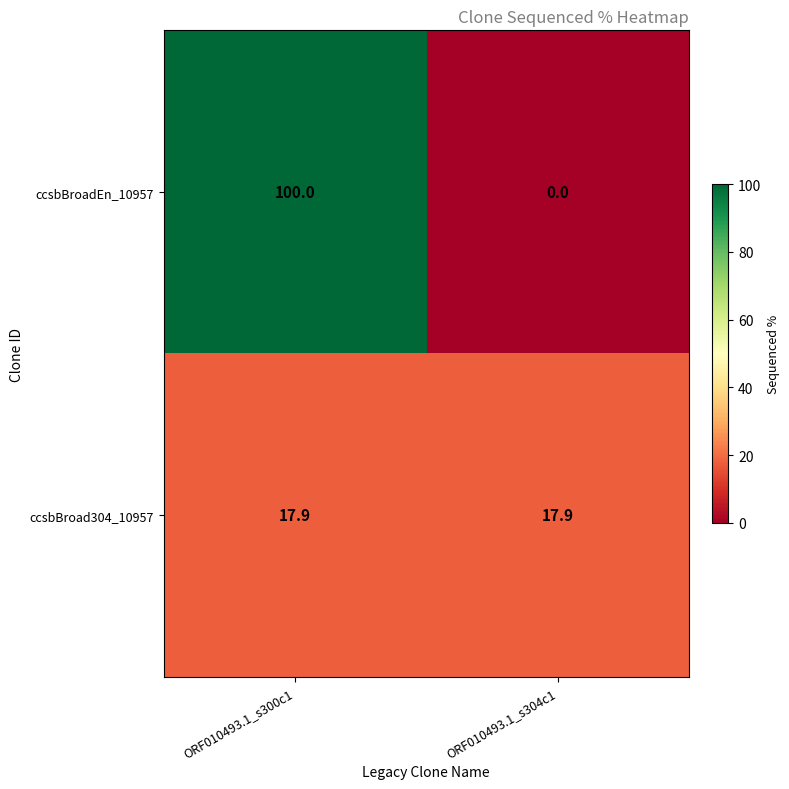

What is the difference between the maximum and minimum values in the ccsbBroadEn_10957 series?

100.0